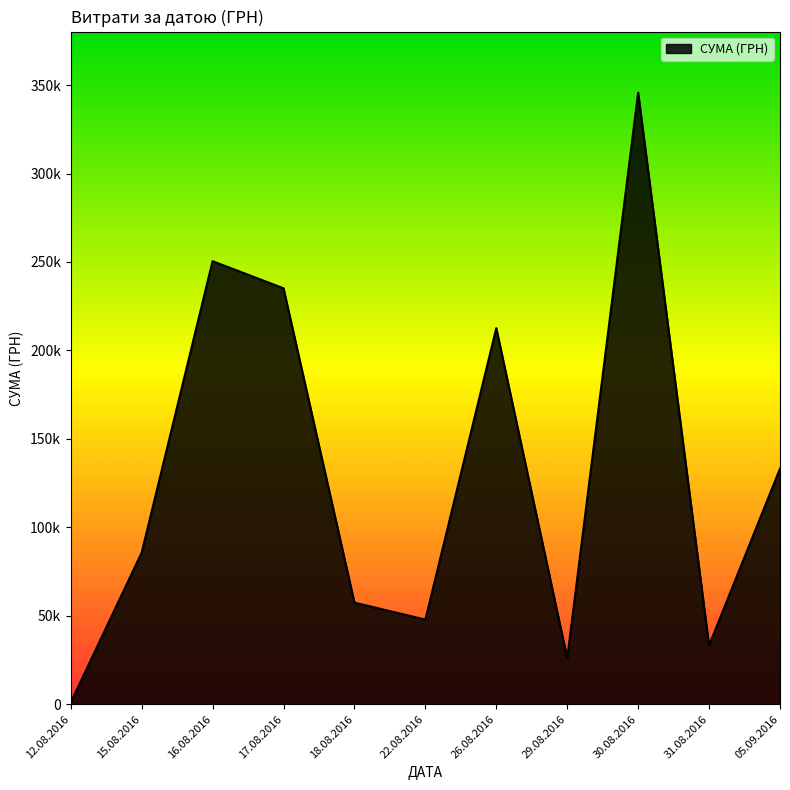

List the labels in order of value, largest first.

30.08.2016, 16.08.2016, 17.08.2016, 26.08.2016, 05.09.2016, 15.08.2016, 18.08.2016, 22.08.2016, 31.08.2016, 29.08.2016, 12.08.2016